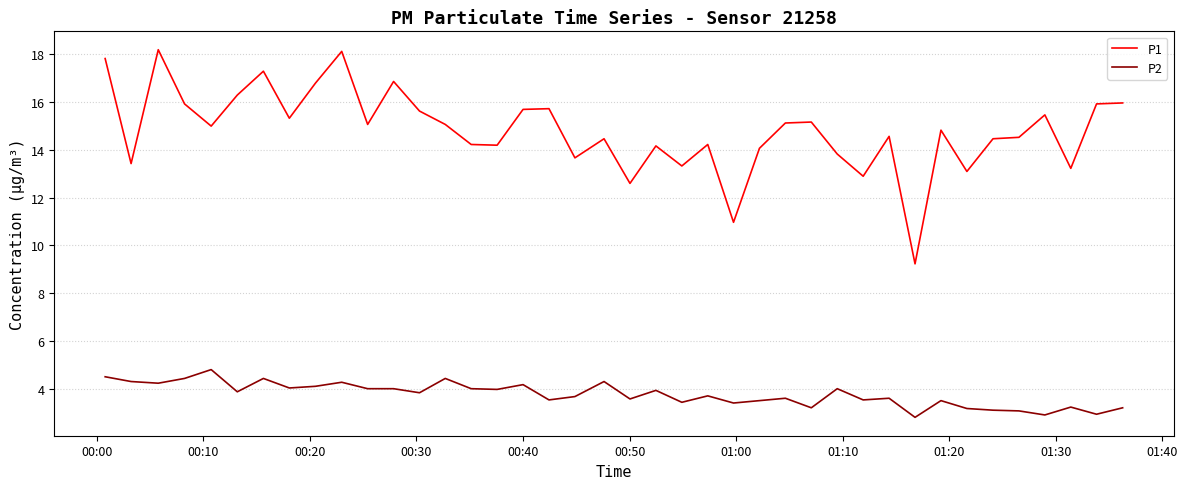

What is the difference between the maximum and minimum values in the P2 series?

2.0